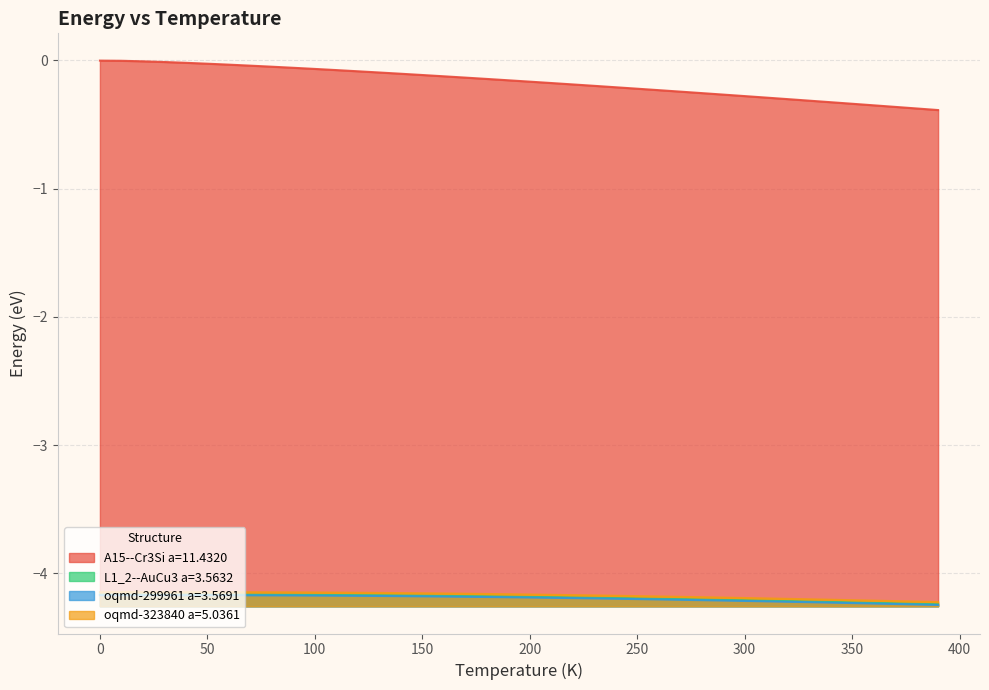

What is the label of the 5th point from the left?

40.0